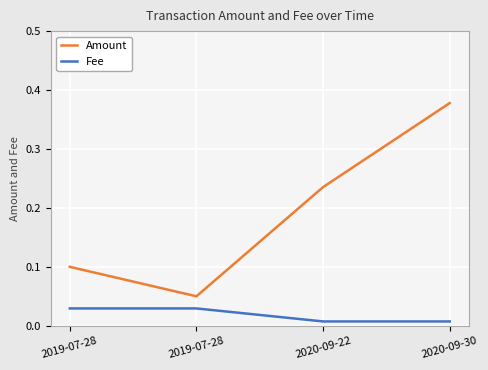

Where is the first local minimum for Amount?

2019-07-28